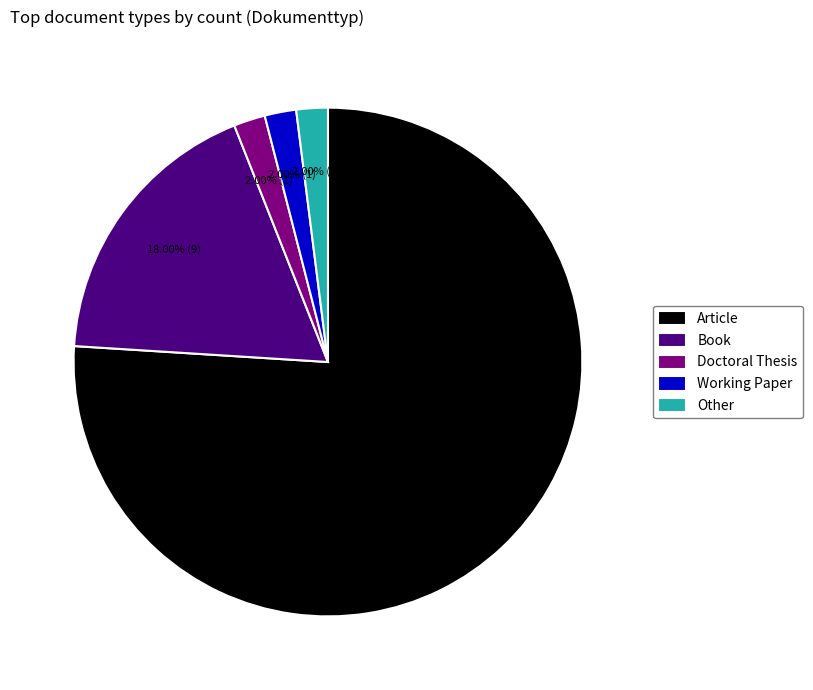

What is the largest slice in the pie chart?

Article